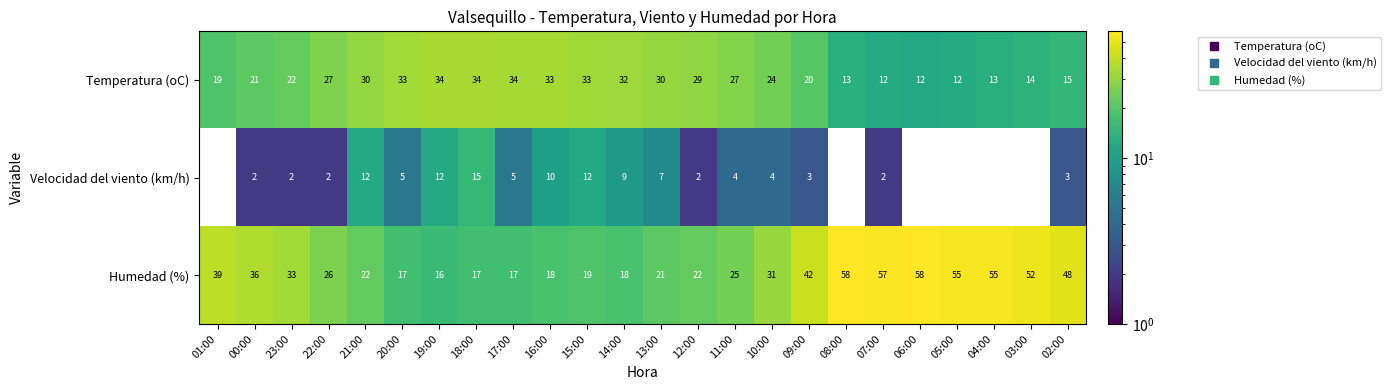

Which series has the largest total across all categories?

Humedad (%)